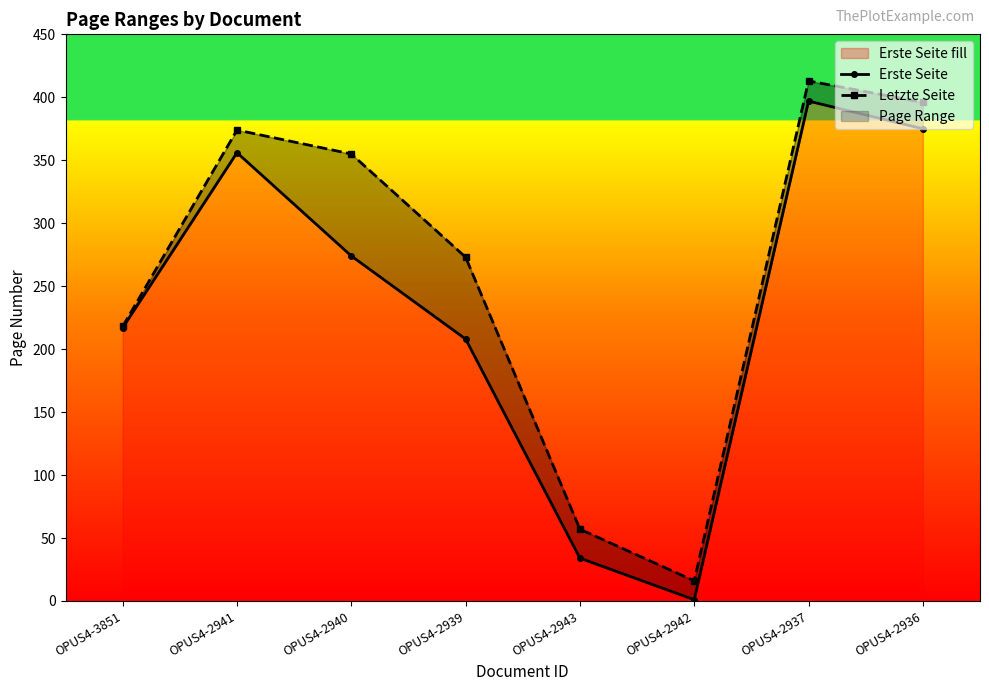

List the series in order of their peak value, highest first.

Letzte Seite, Erste Seite